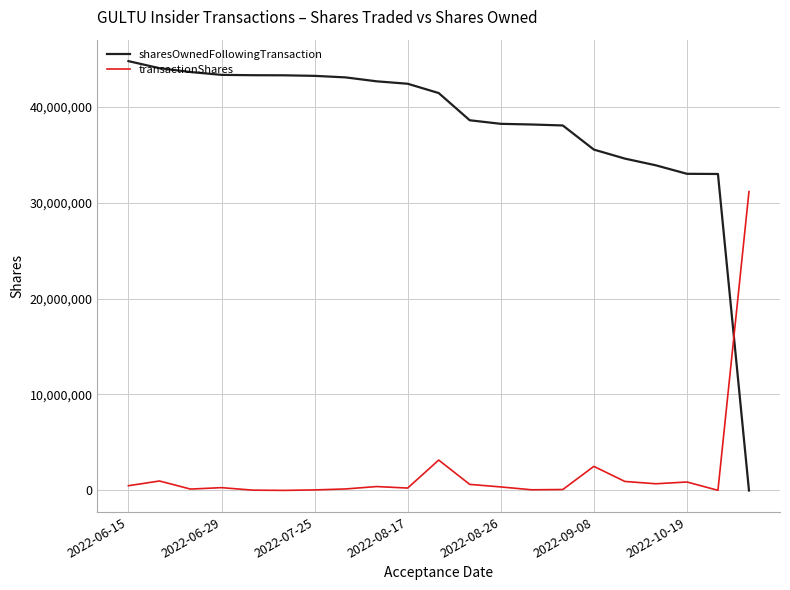

Which series has the largest range (max minus min)?

sharesOwnedFollowingTransaction